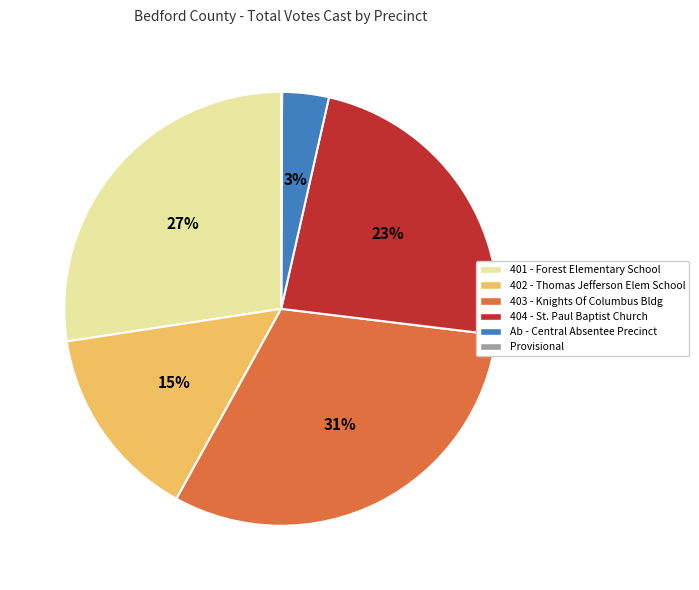

What percentage is the 404 - St. Paul Baptist Church slice, to the nearest percent?

23%